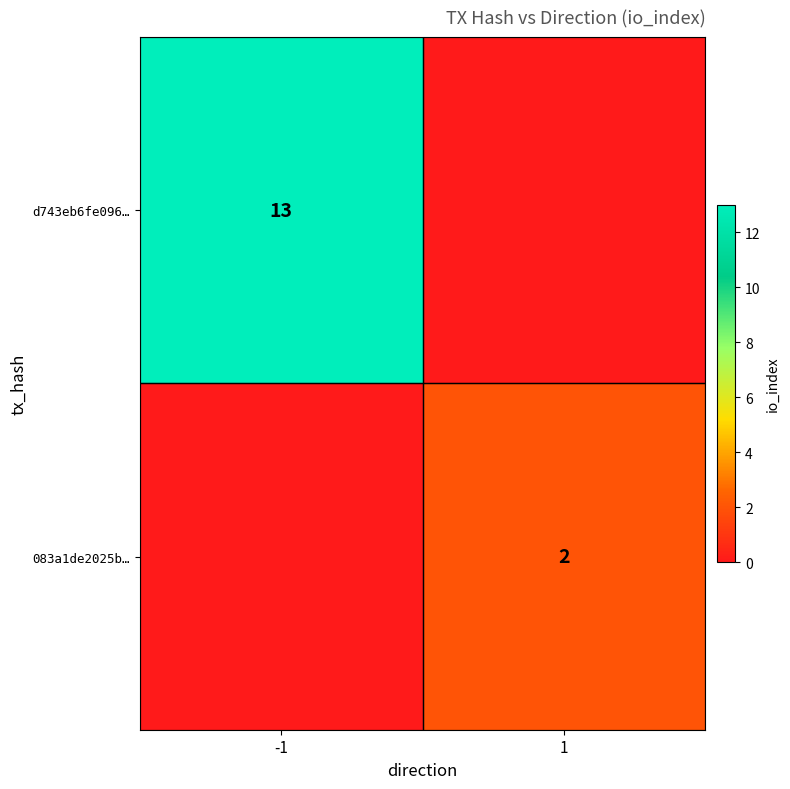

How many distinct data groups are displayed?

2